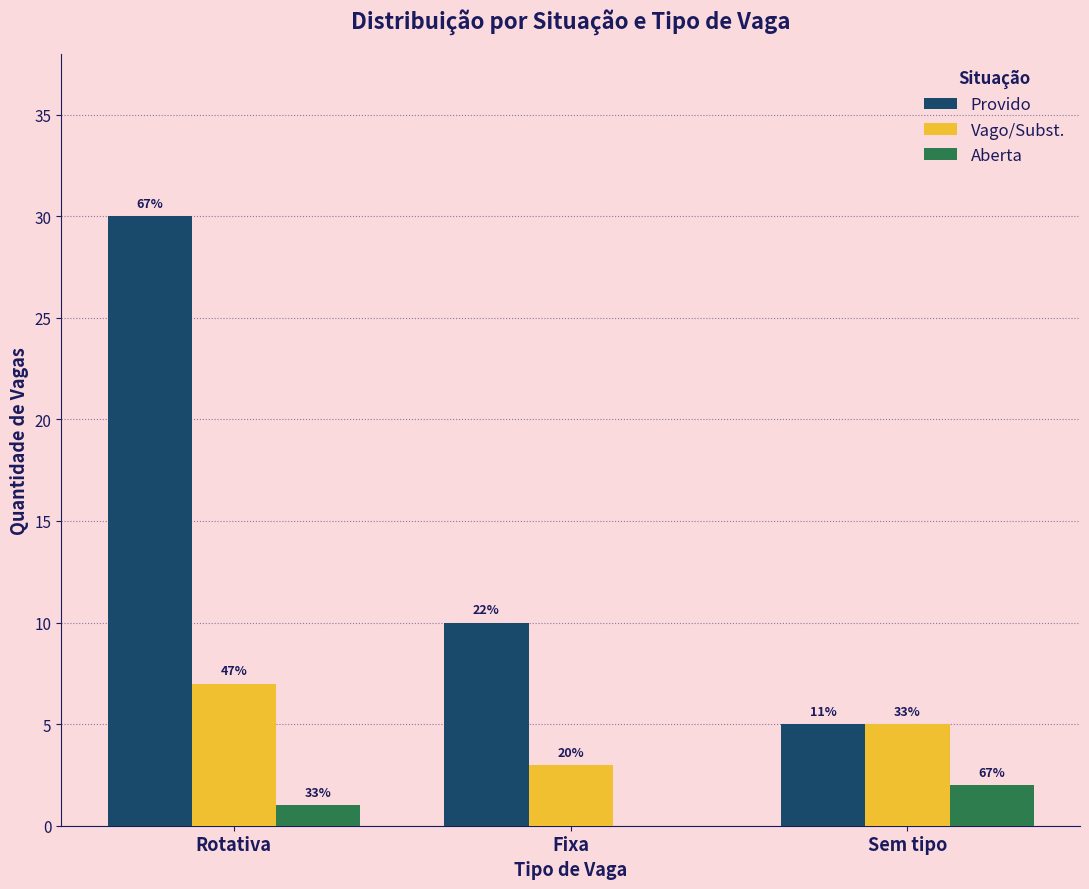

Between Fixa and Sem tipo, which series saw the biggest shift?

Provido